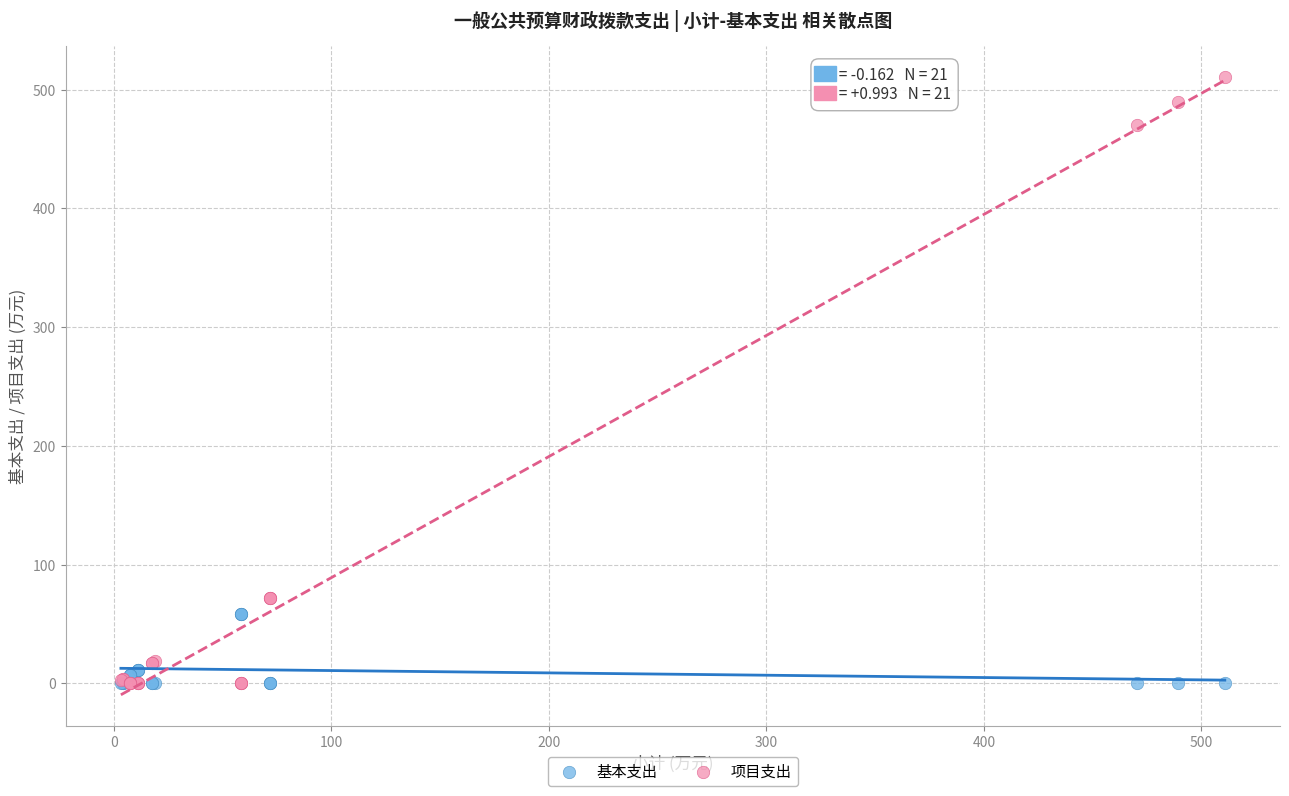

Which series has the widest spread of Y values?

项目支出